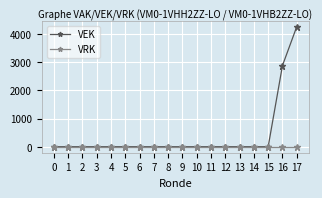

Which series has the widest spread of values?

VEK